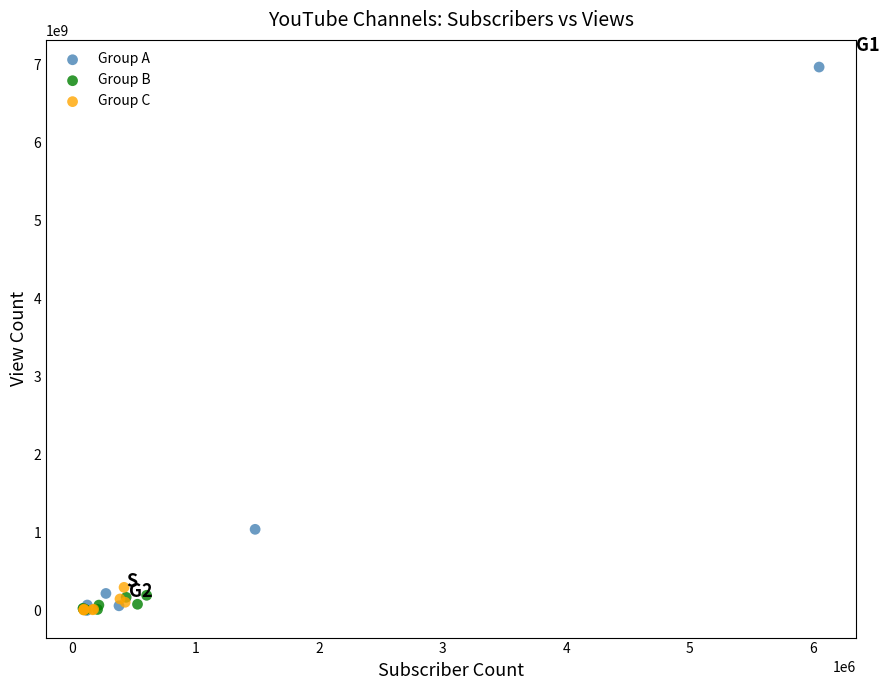

Which series contains the highest Y value?

Group A